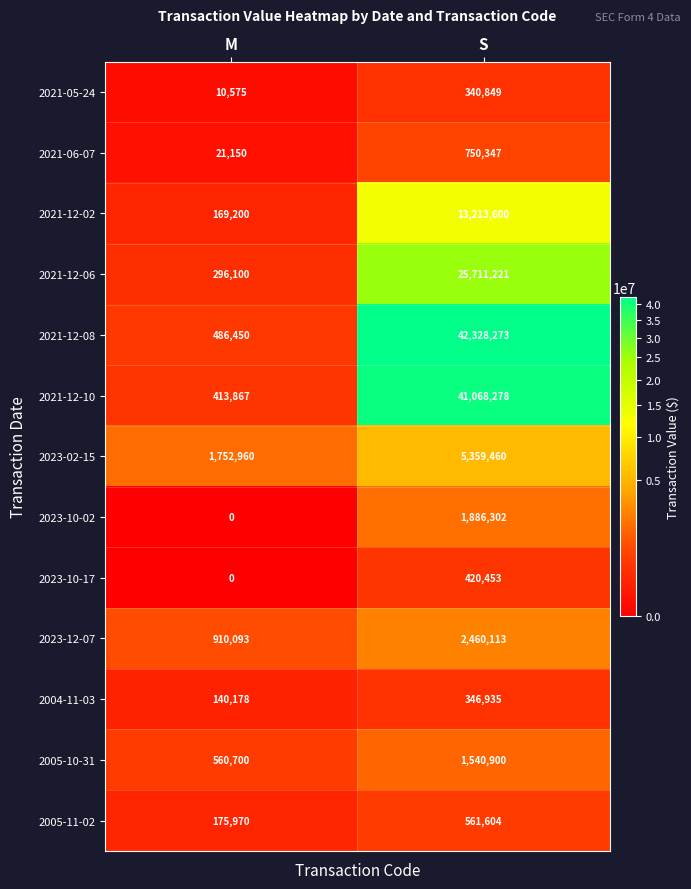

What is the maximum value for 2023-10-17?

420453